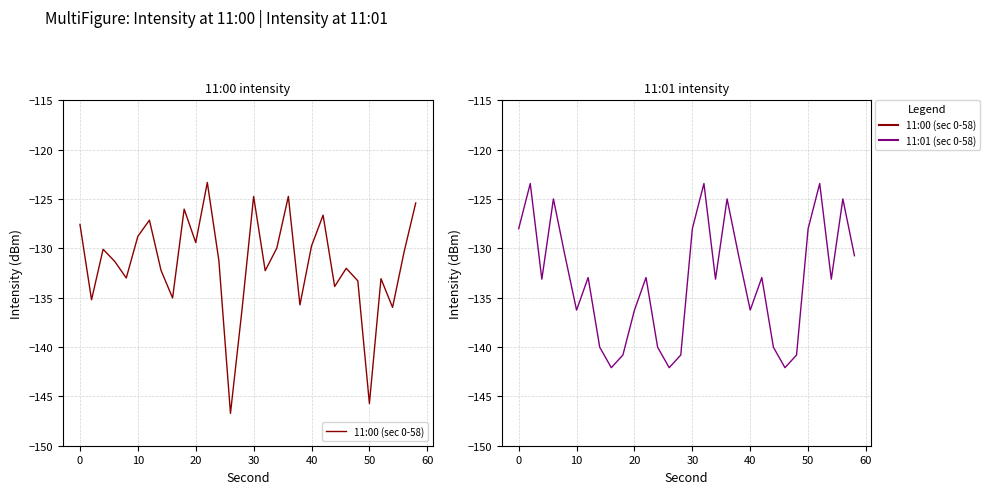

What is the maximum value shown in the chart?

-123.3